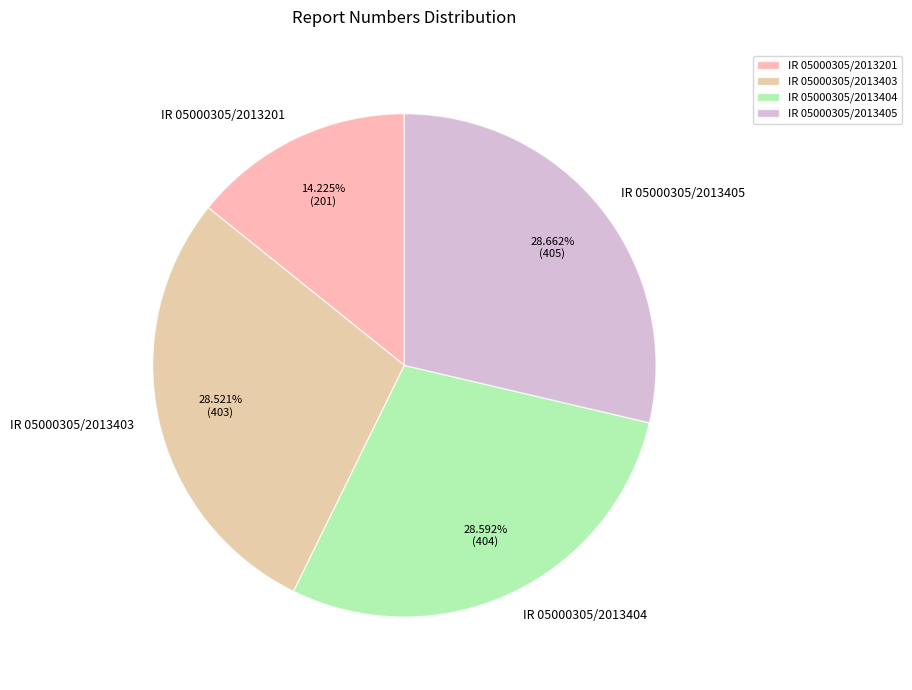

Does any single category account for the majority?

No